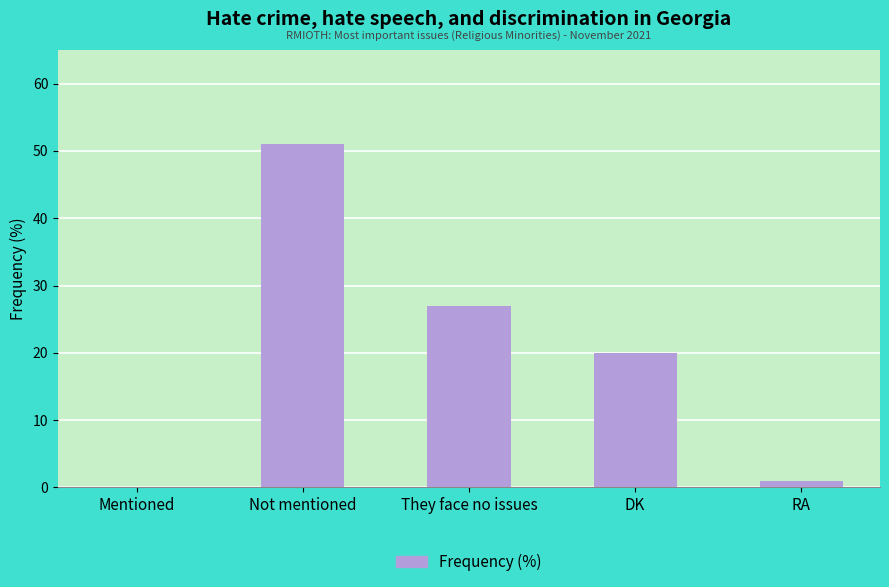

What is the sum of all values?

99